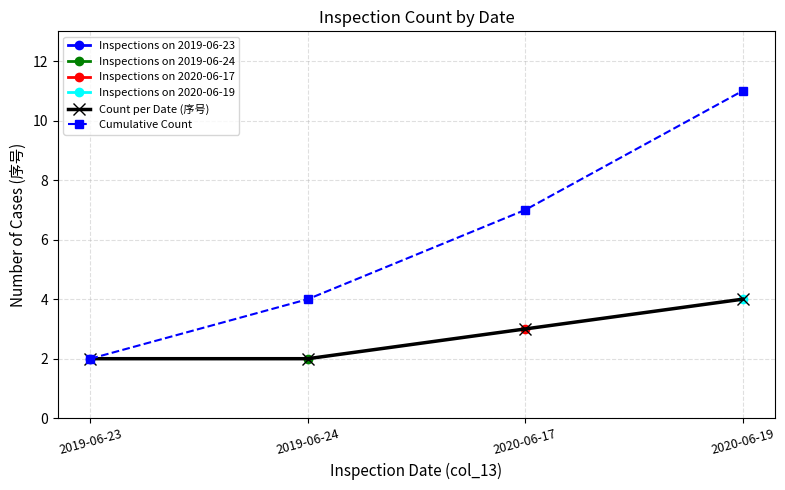

How many lines are shown in the chart?

2